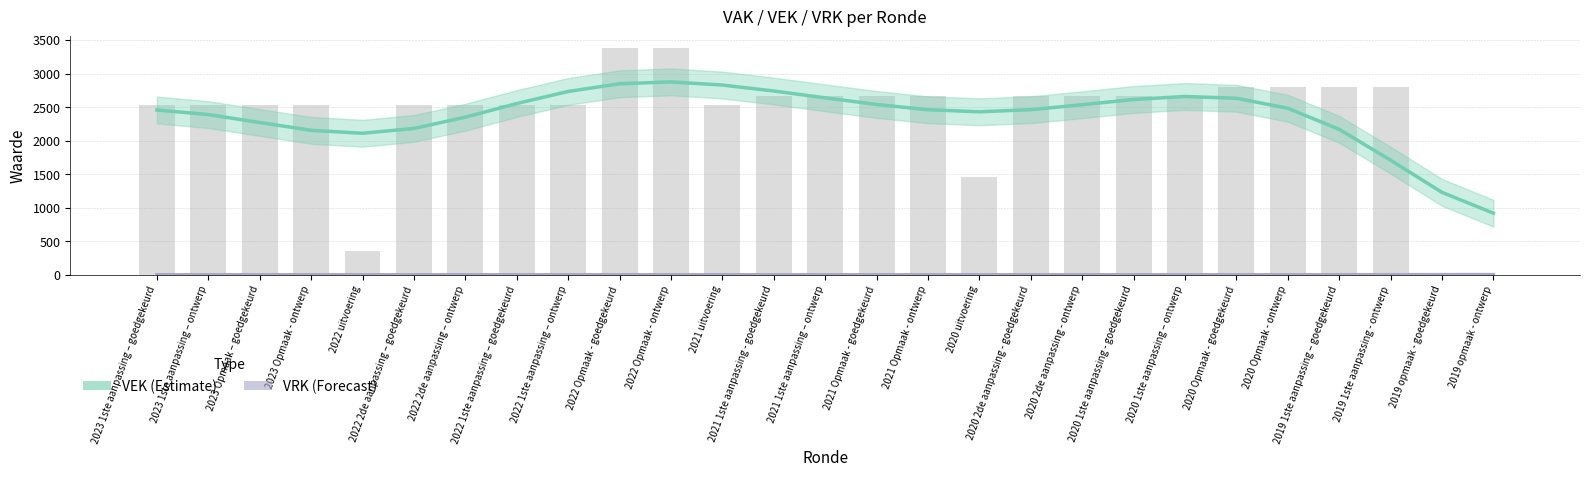

What is the maximum value shown in the chart?

2875.2